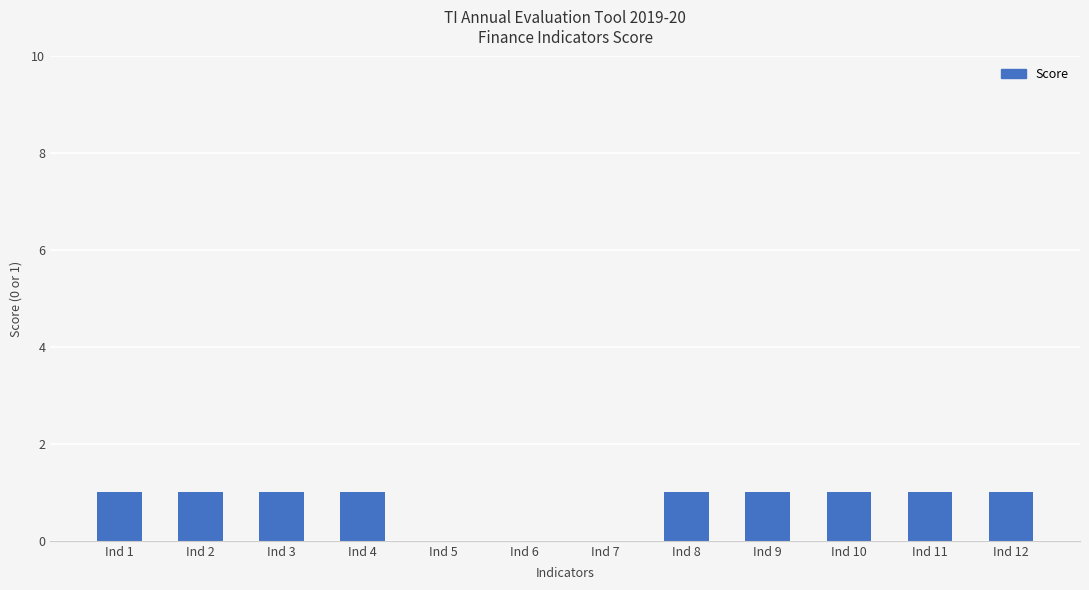

How many data points does each series have?

12